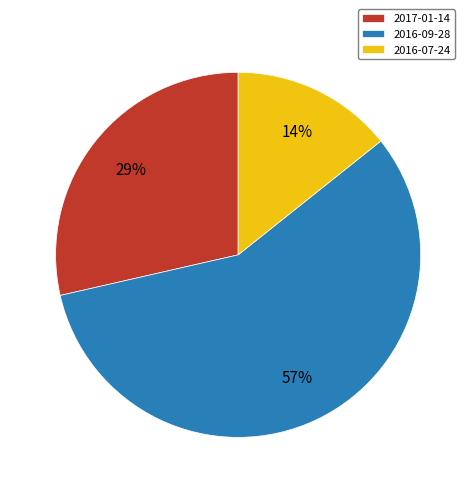

To the nearest percent, what percentage of the pie is 2017-01-14?

29%